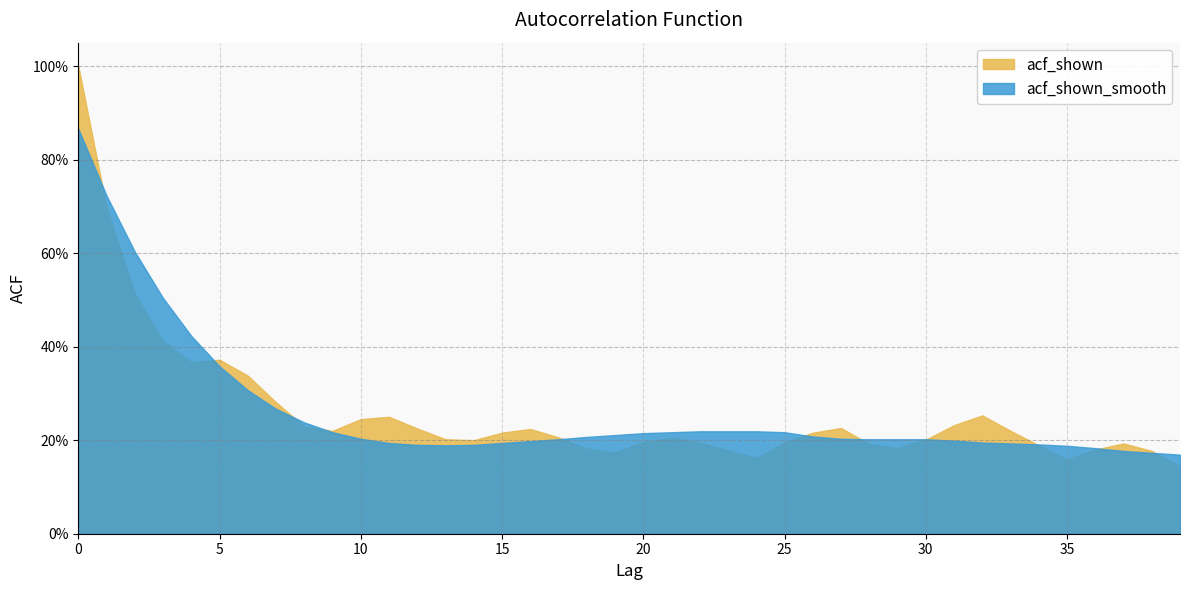

Which series has the widest spread of values?

acf_shown